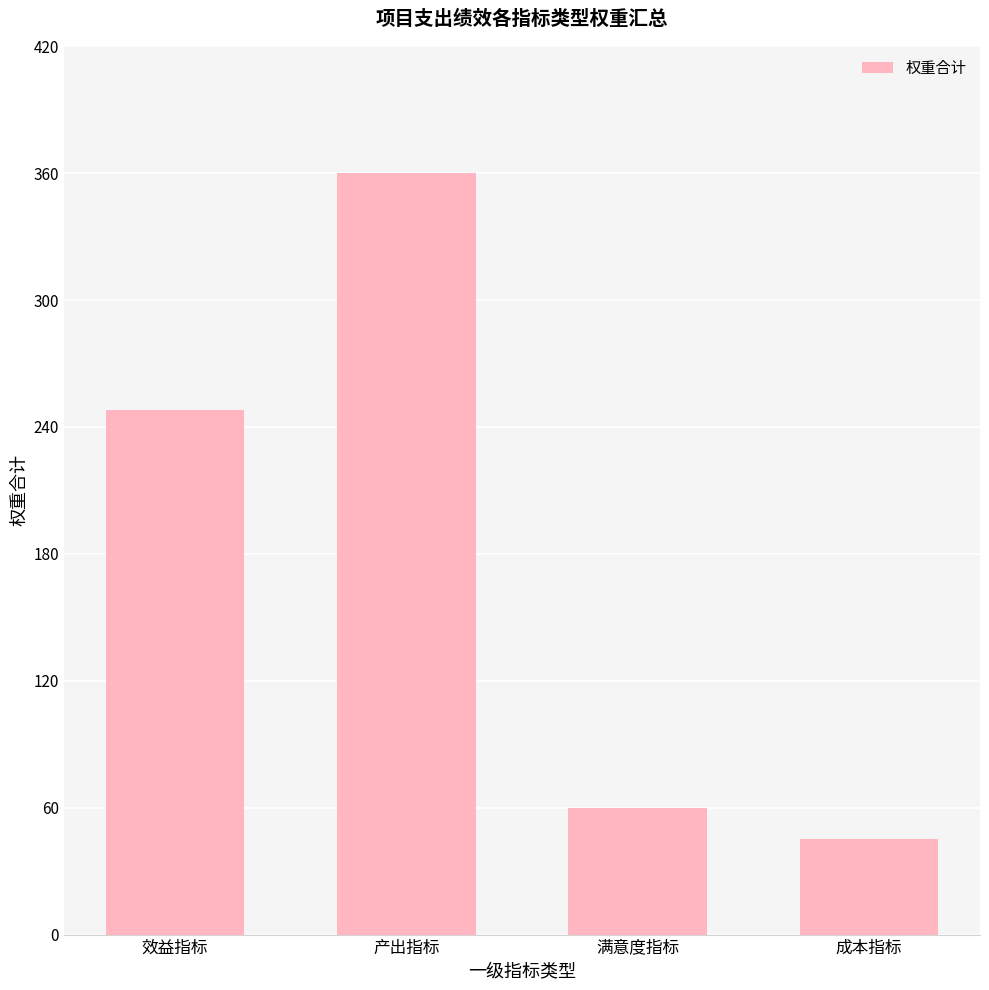

What is the ratio of the value at 效益指标 to the value at 产出指标?

0.7